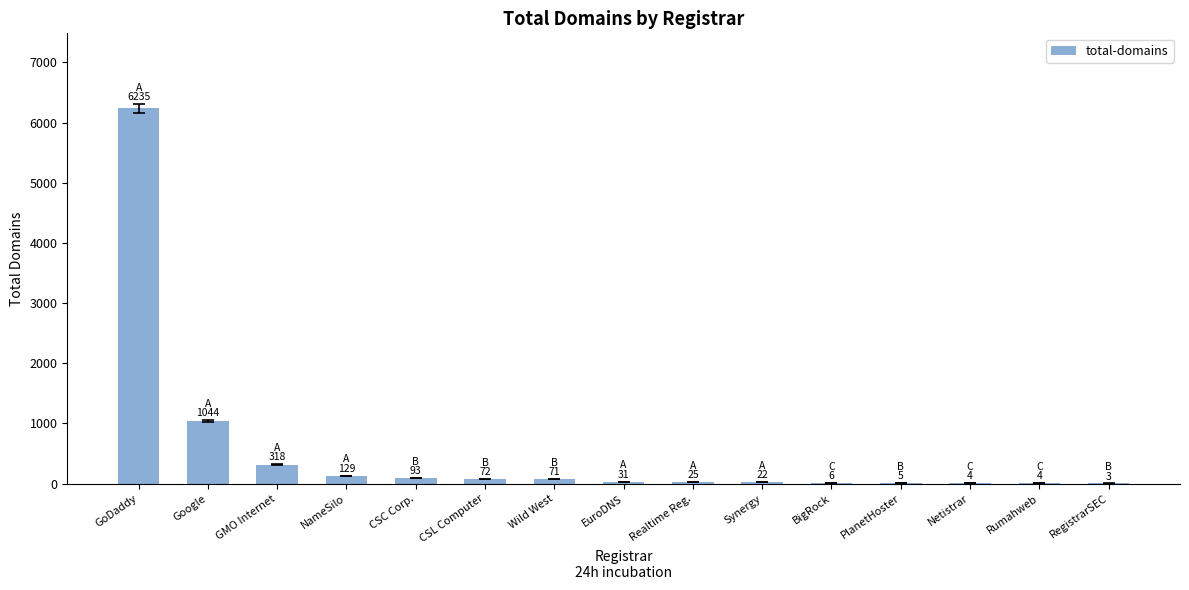

What is the change in value from GMO Internet to Synergy?

-296